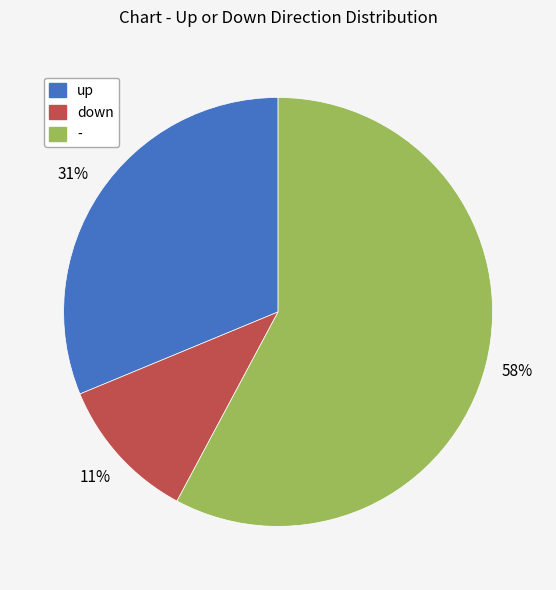

Which slice represents more than half of the pie?

-